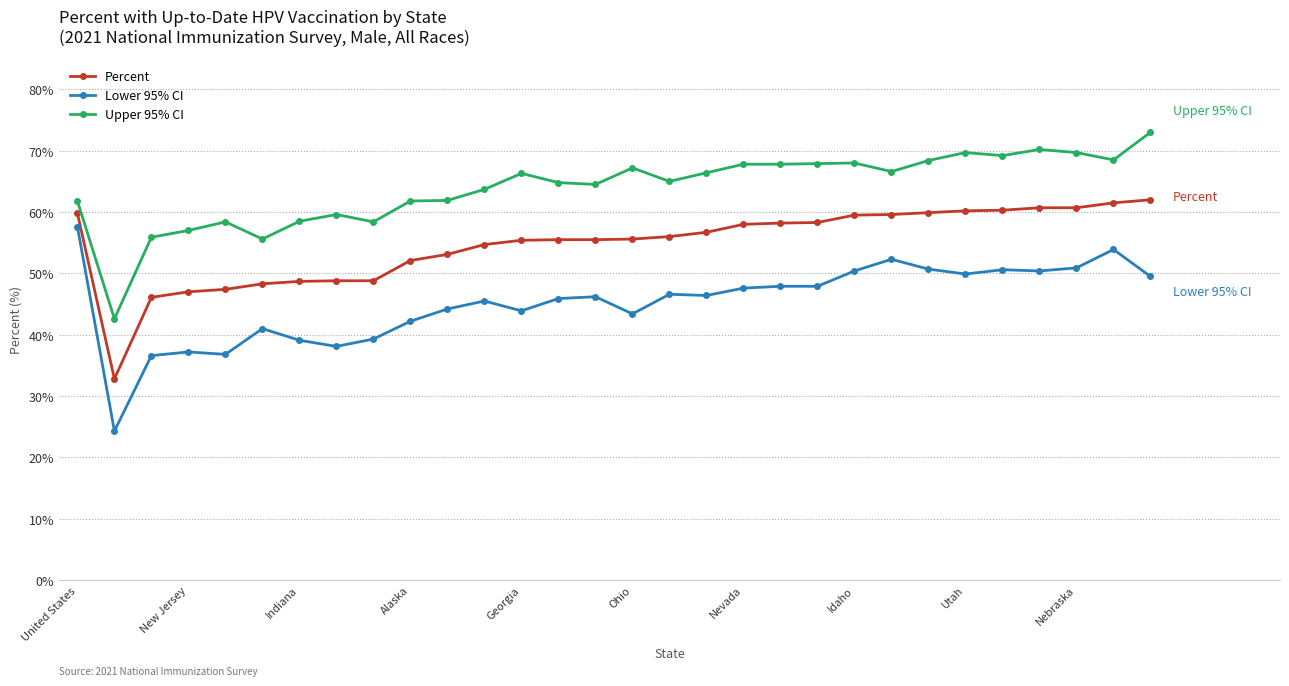

What is the lowest value of the Percent series?

32.8